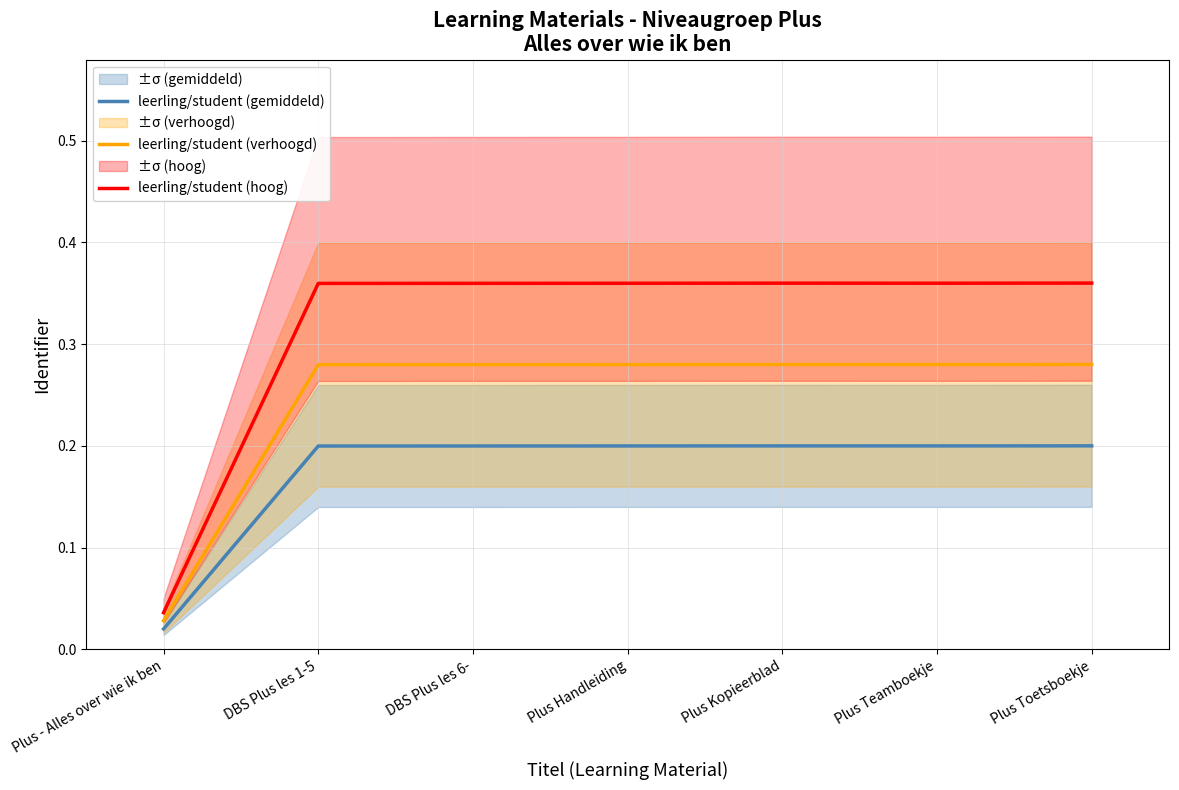

Which category has the lowest value across all series?

Plus - Alles over wie ik ben